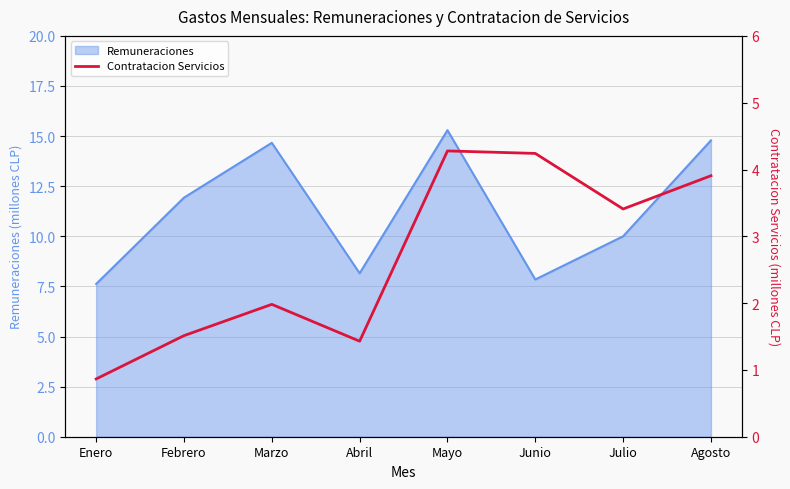

What is the label of the 1st point from the left?

Enero